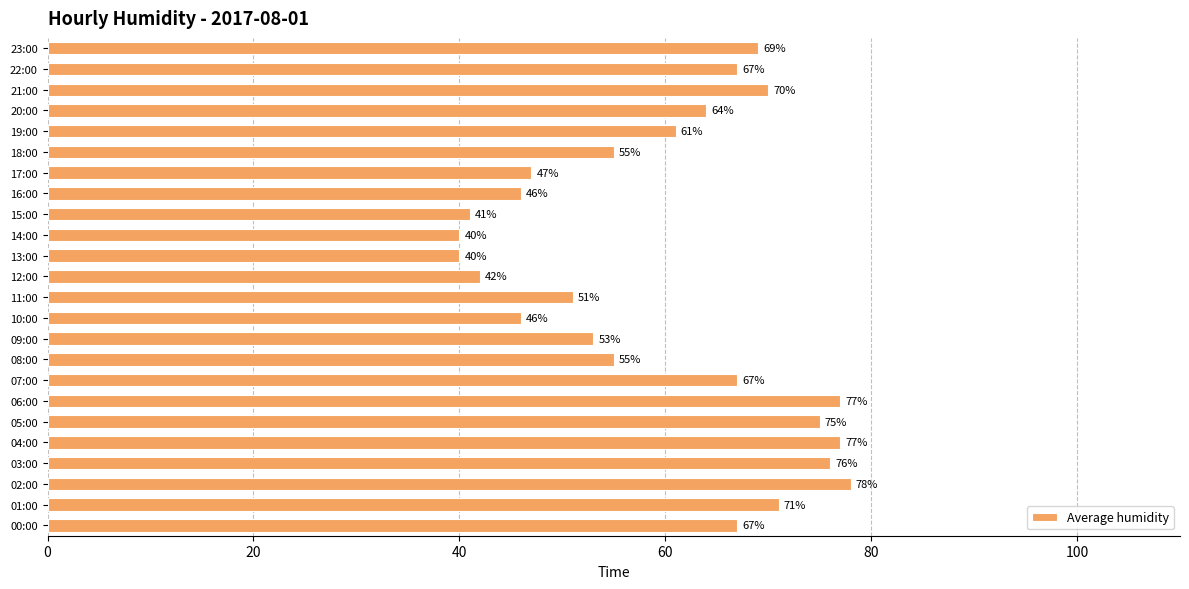

What is the difference between the maximum and minimum values?

38